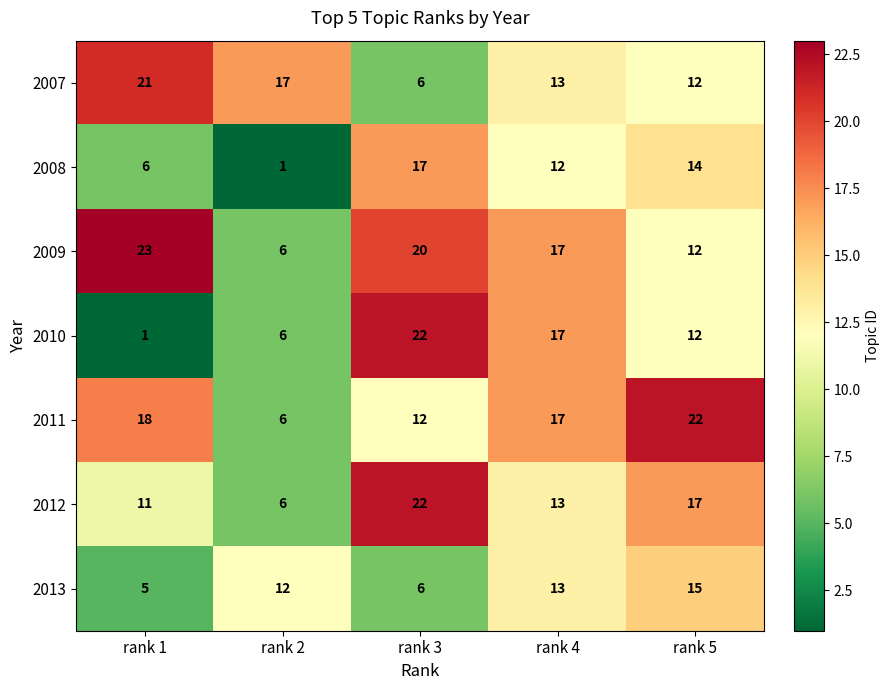

What is the minimum value shown in the chart?

1